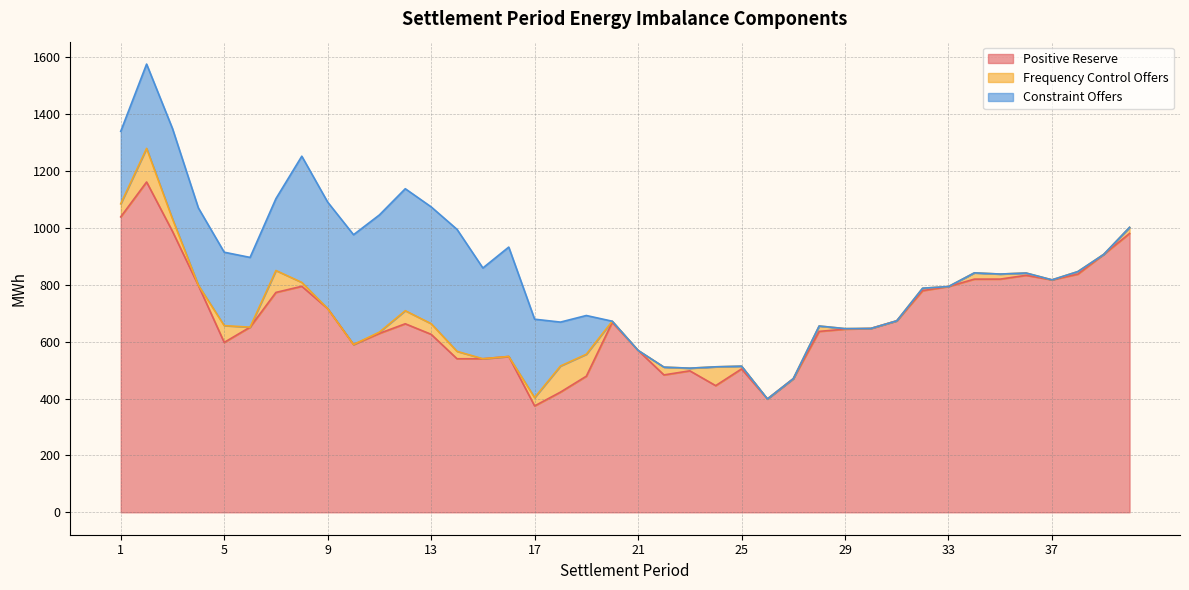

True or false: Positive Reserve has more than 1 points higher than both neighbors.

True